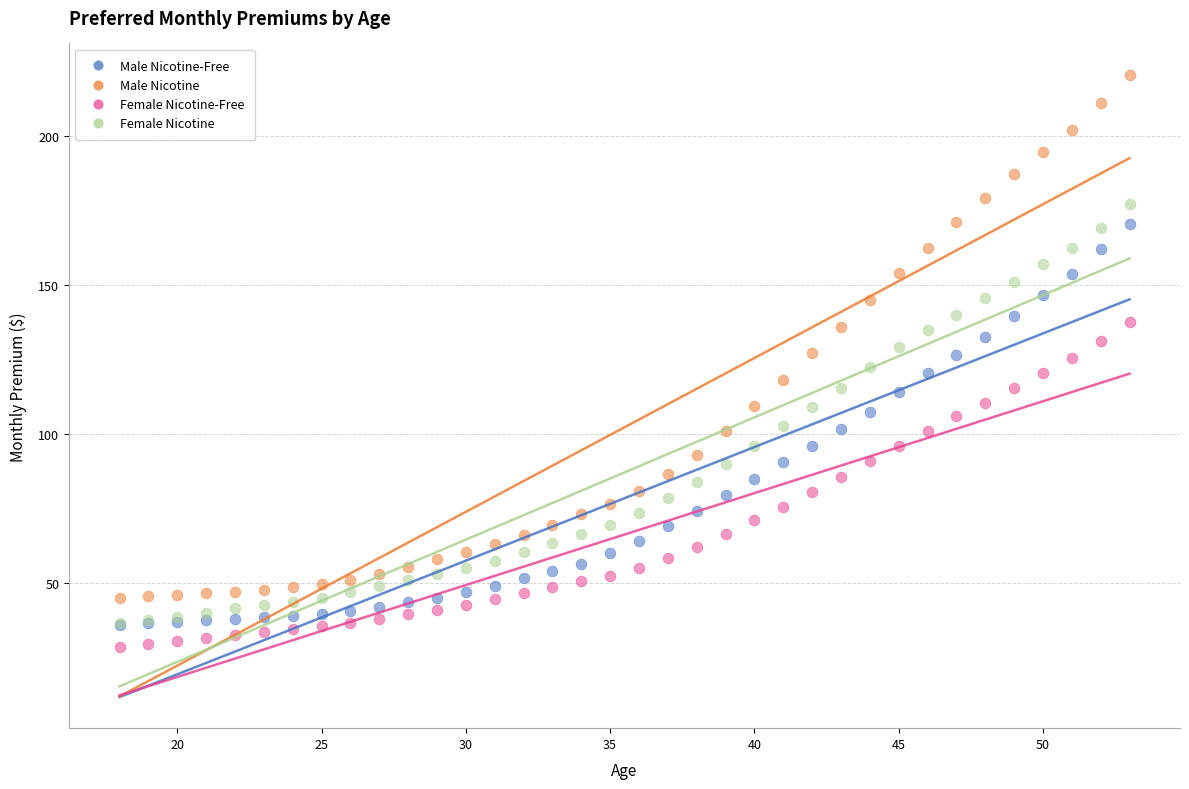

Which series has the widest spread of Y values?

Male Nicotine